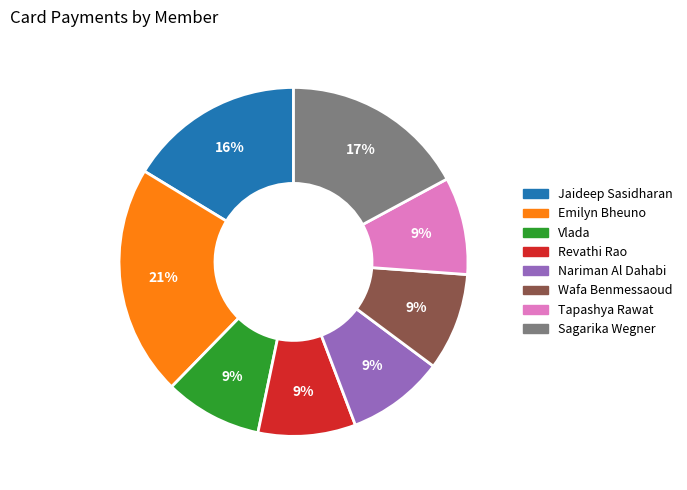

To the nearest percent, what is the difference between the Vlada and Emilyn Bheuno slice percentages?

12%